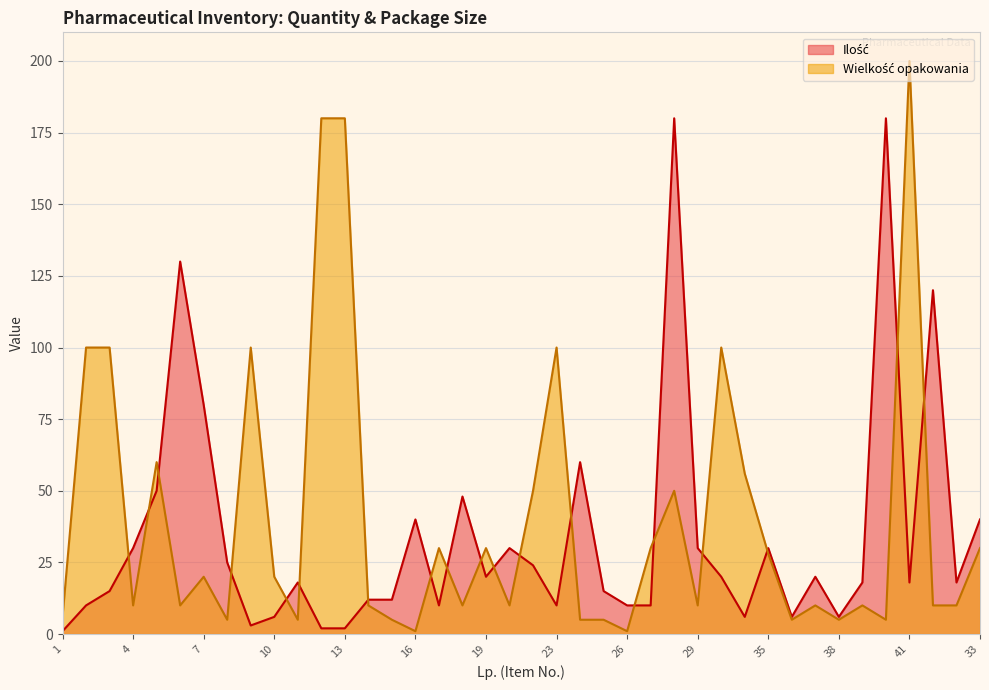

Which category has the highest value in the Wielkość opakowania series?

41